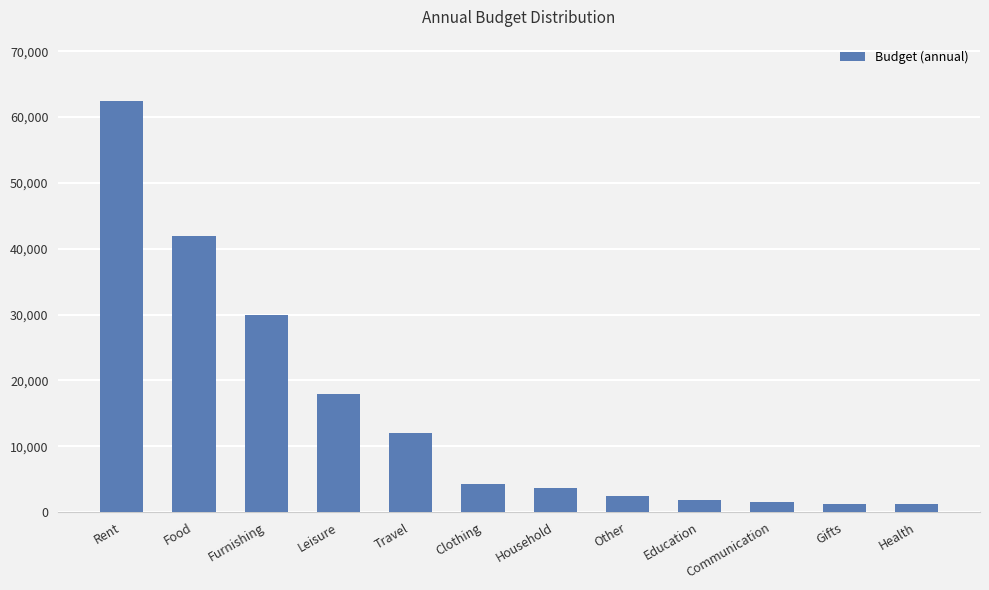

Is it true that the value at Food is 42000?

True